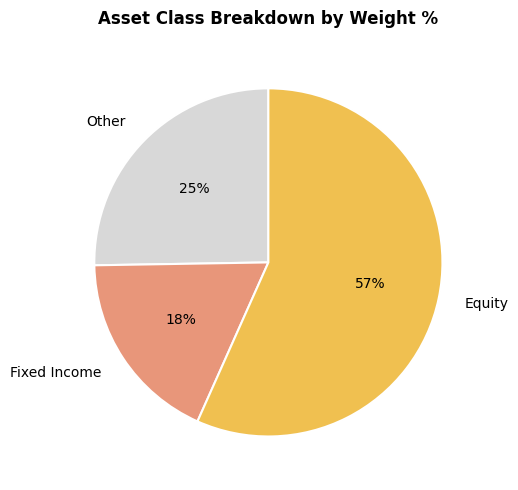

Does any single category account for the majority?

Yes